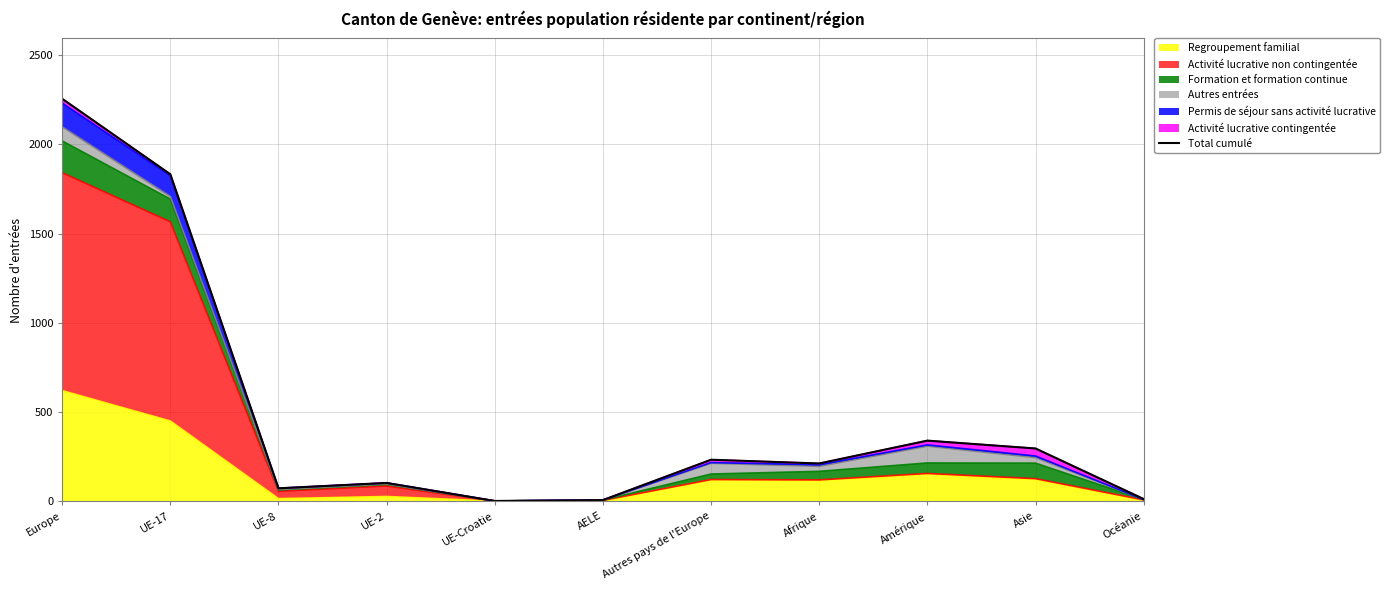

Between AELE and Amérique, which is larger?

Amérique